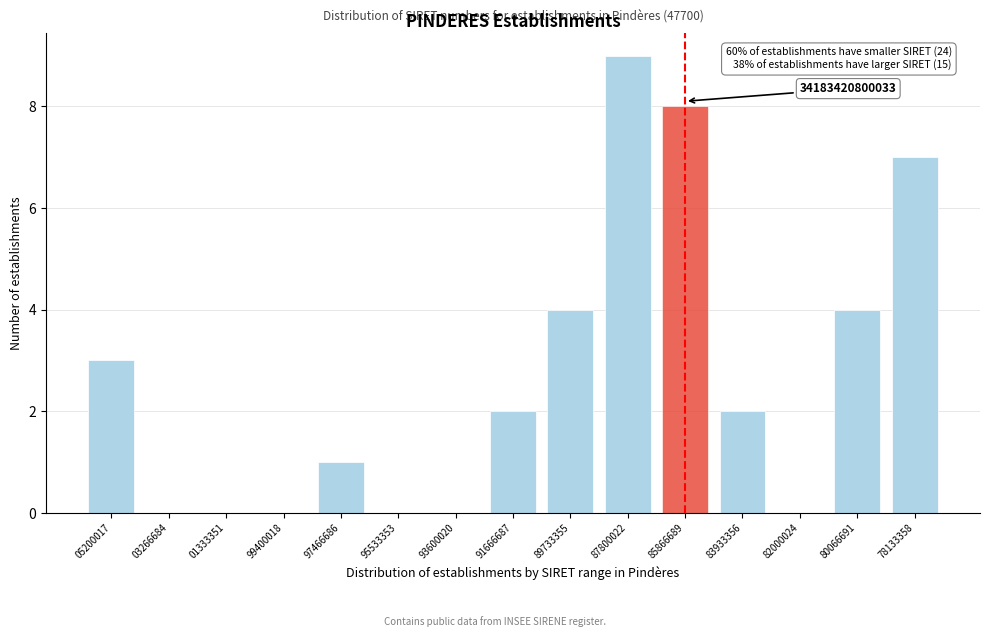

Reading right to left, extract all data points from this chart.

78133358=7	80066691=4	82000024=0	83933356=2	85866689=8	87800022=9	89733355=4	91666687=2	93600020=0	95533353=0	97466686=1	99400018=0	01333351=0	03266684=0	05200017=3